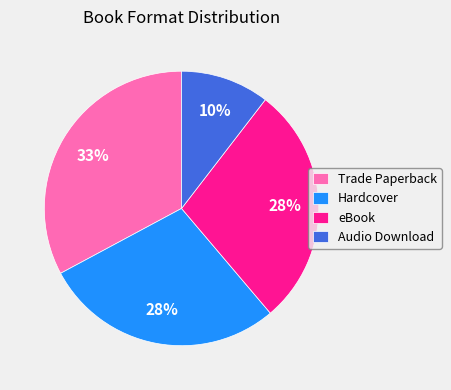

To the nearest percent, what percentage of the pie is Hardcover?

28%